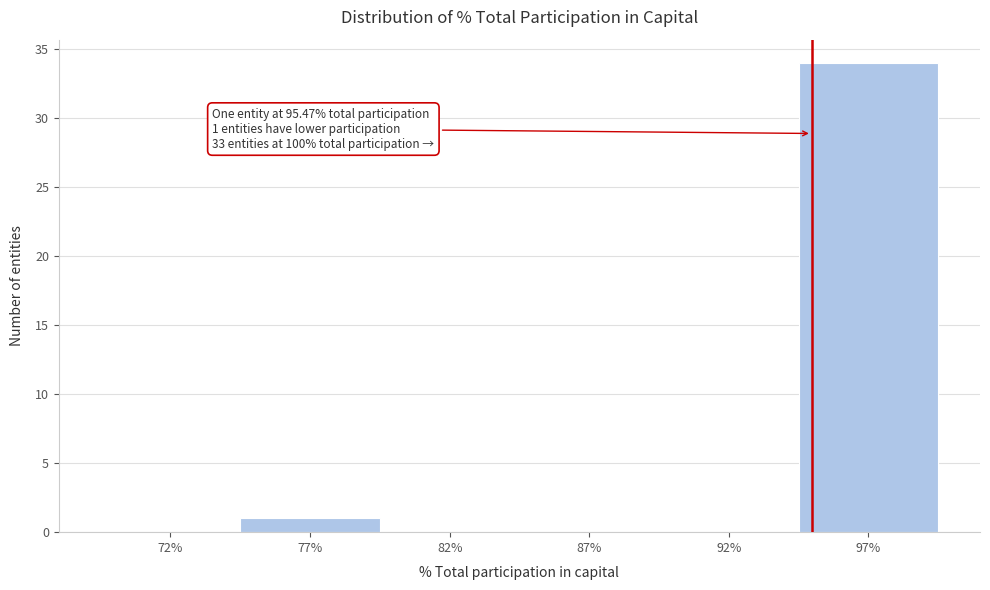

Reading left to right, transcribe all the data shown in this chart.

72%=0	77%=1	82%=0	87%=0	92%=0	97%=34